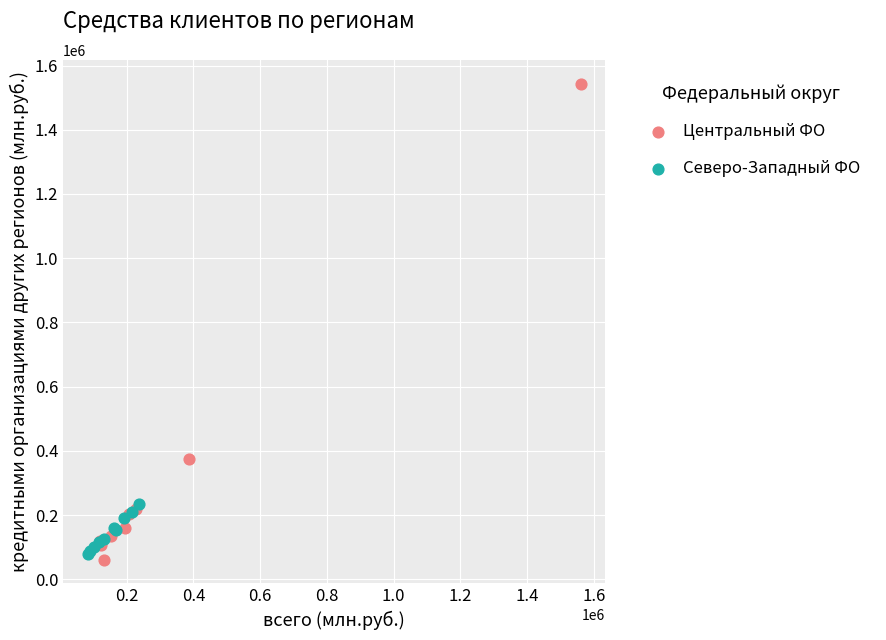

Which series reaches the minimum Y coordinate?

Центральный ФО